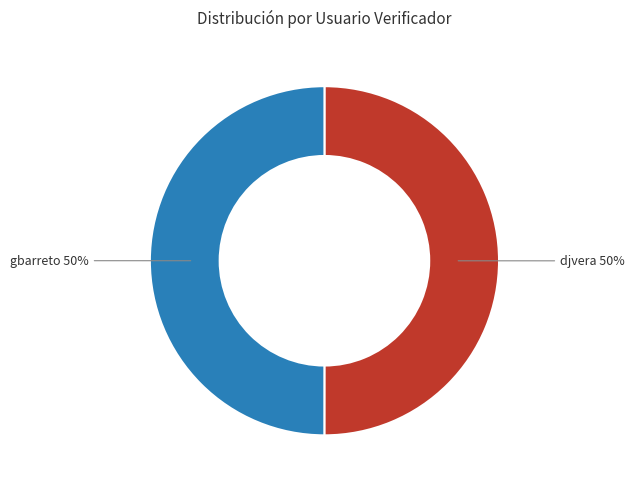

What is the ratio of the value at djvera to the value at gbarreto?

1.0